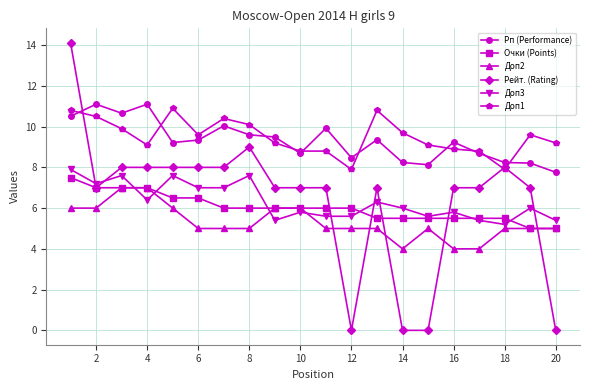

What is the maximum value for Доп2?

7.0